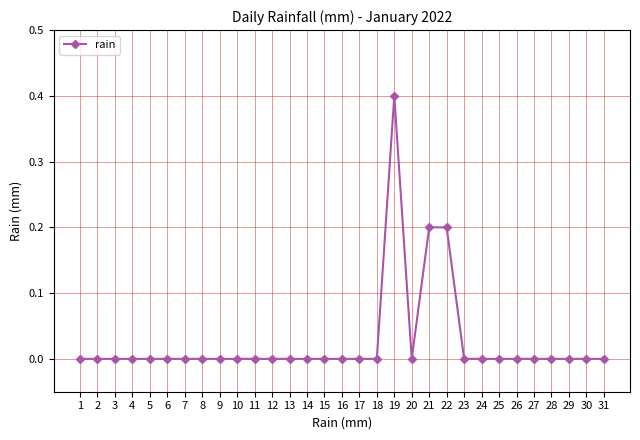

What is the difference between the maximum and minimum values?

0.4